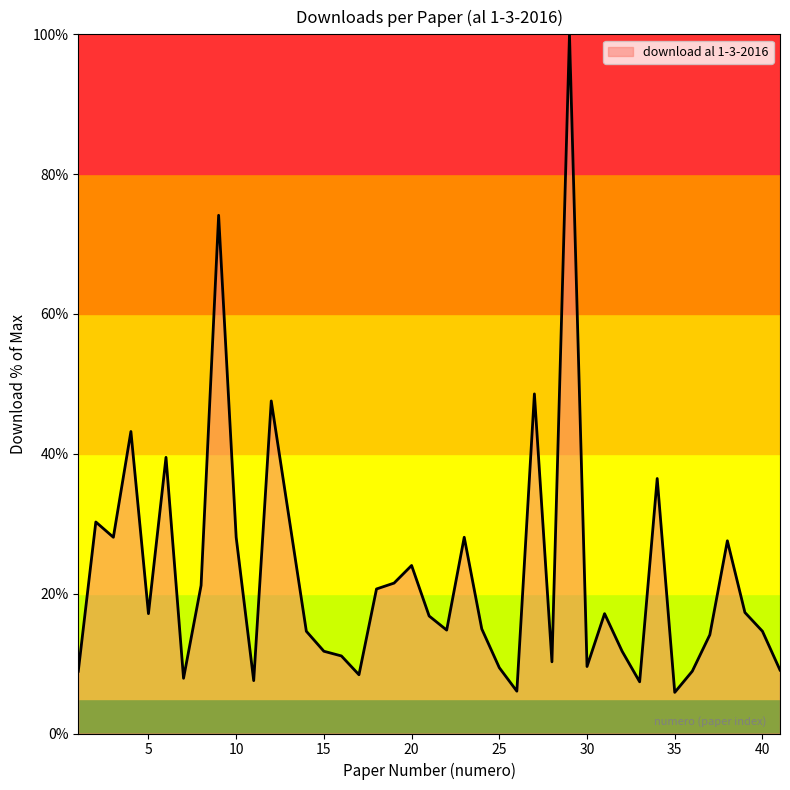

What is the greatest value displayed?

100.0